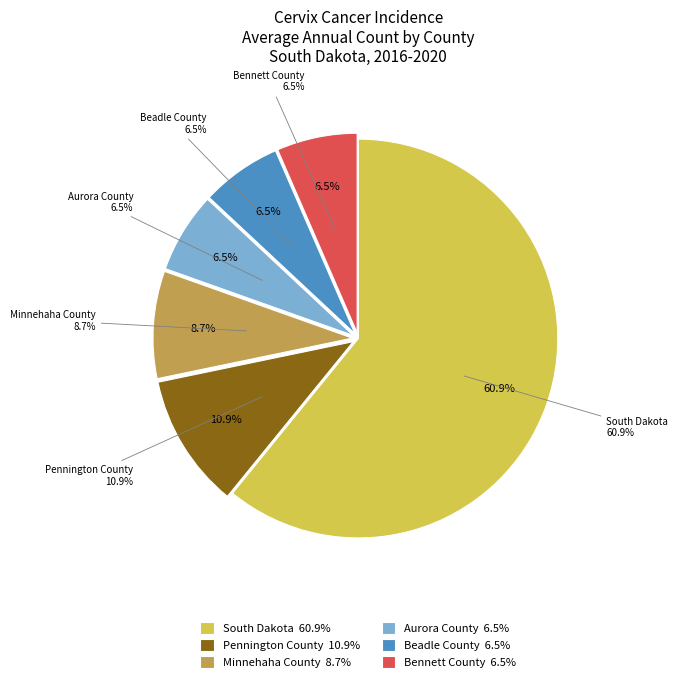

What is the ratio of the value at Pennington County to the value at Bennett County?

1.7